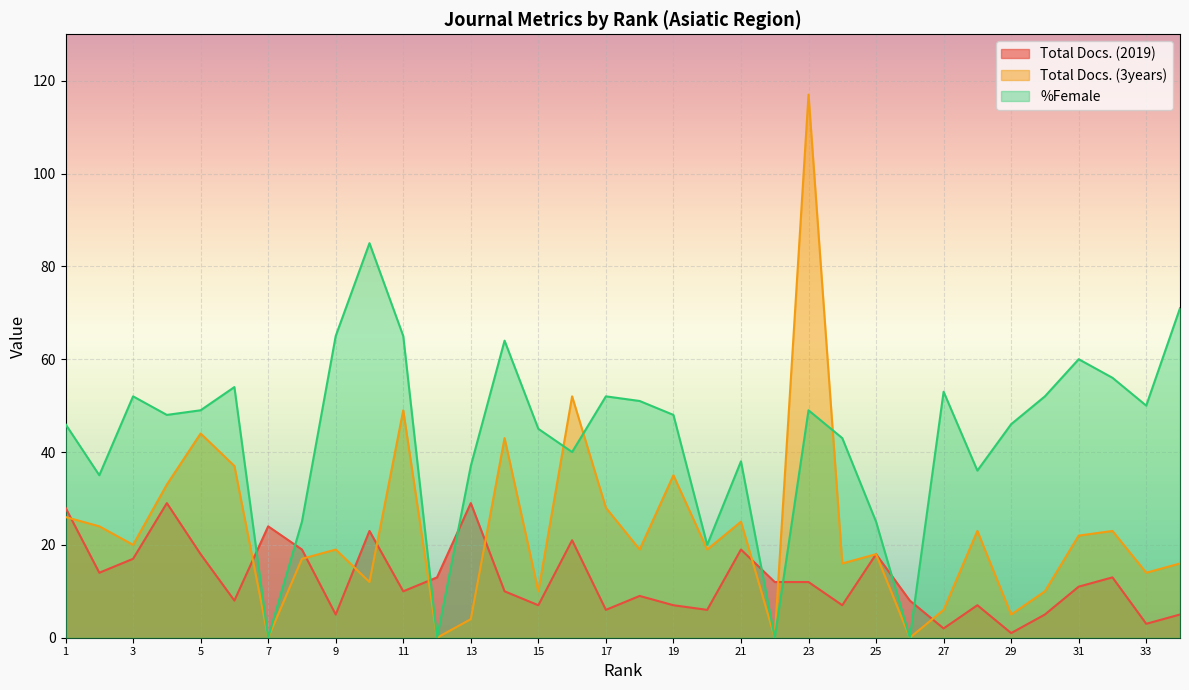

What is the greatest value displayed?

117